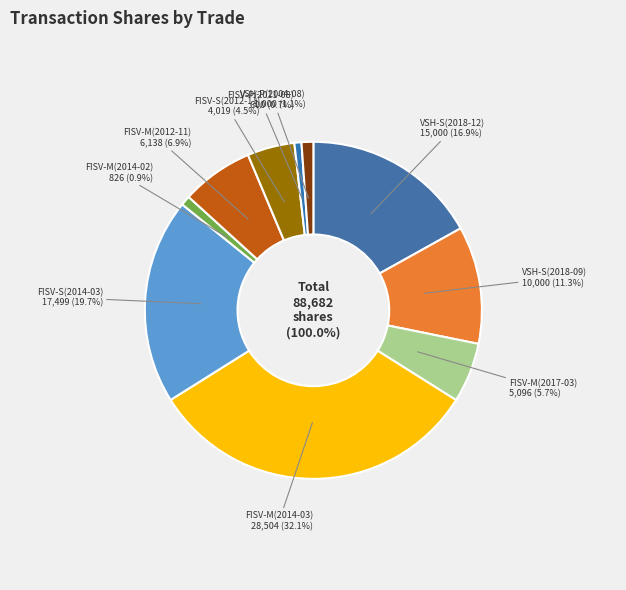

What percentage do FISV-M(2017-03) and VSH-P(2004-08) together represent?

6.9%